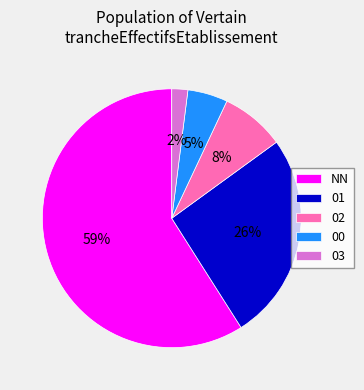

Between 03 and 00, which is larger?

00